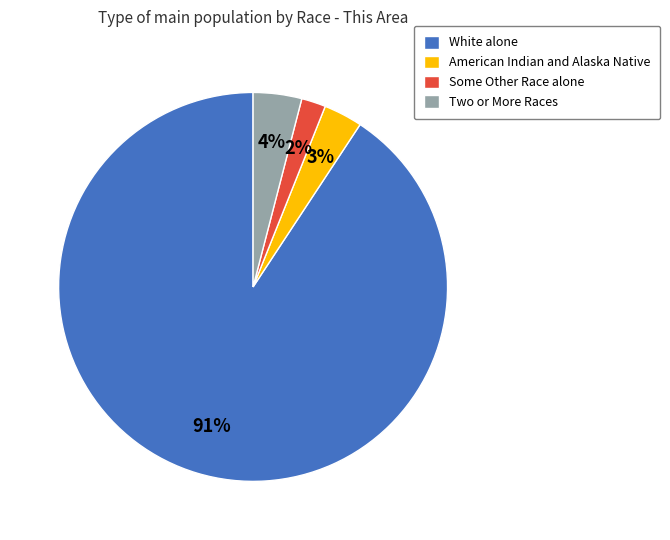

Rank the categories by value from highest to lowest.

White alone, Two or More Races, American Indian and Alaska Native, Some Other Race alone